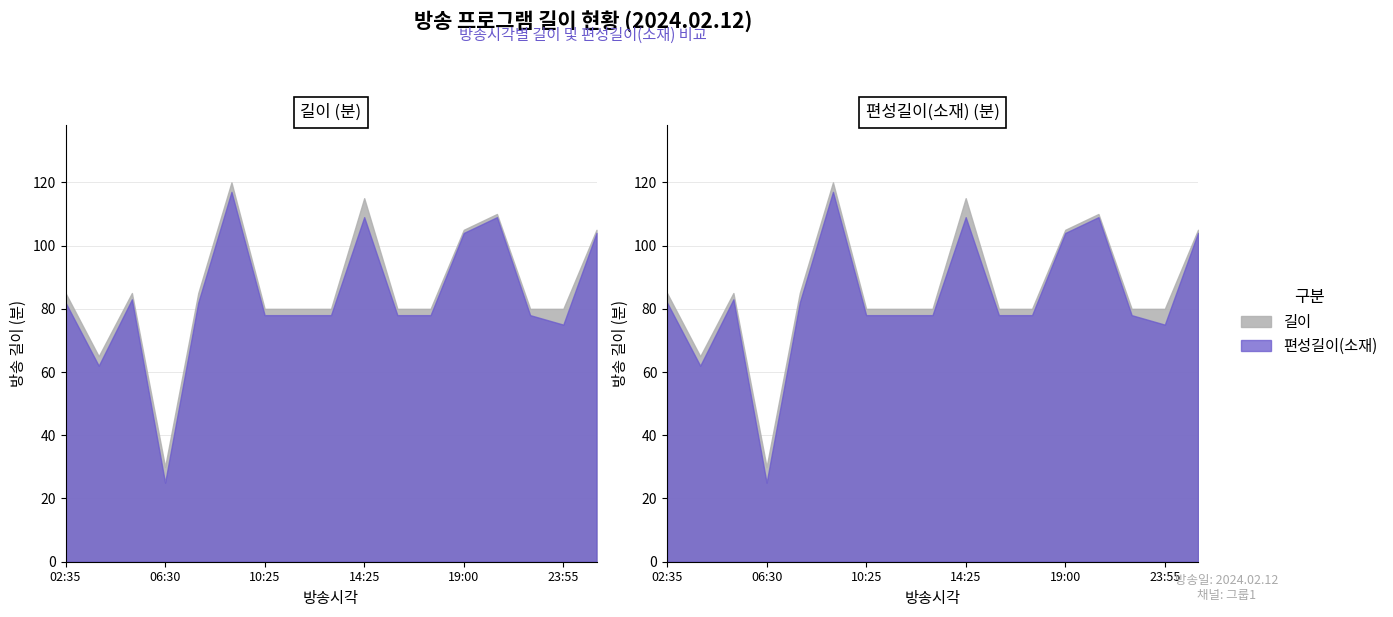

Reading left to right, list all the values displayed in this chart.

길이: 85	65	85	30	85	120	80	80	80	115	80	80	105	110	80	80	105
편성길이(소재): 82	62	83	25	82	117	78	78	78	109	78	78	104	109	78	75	104